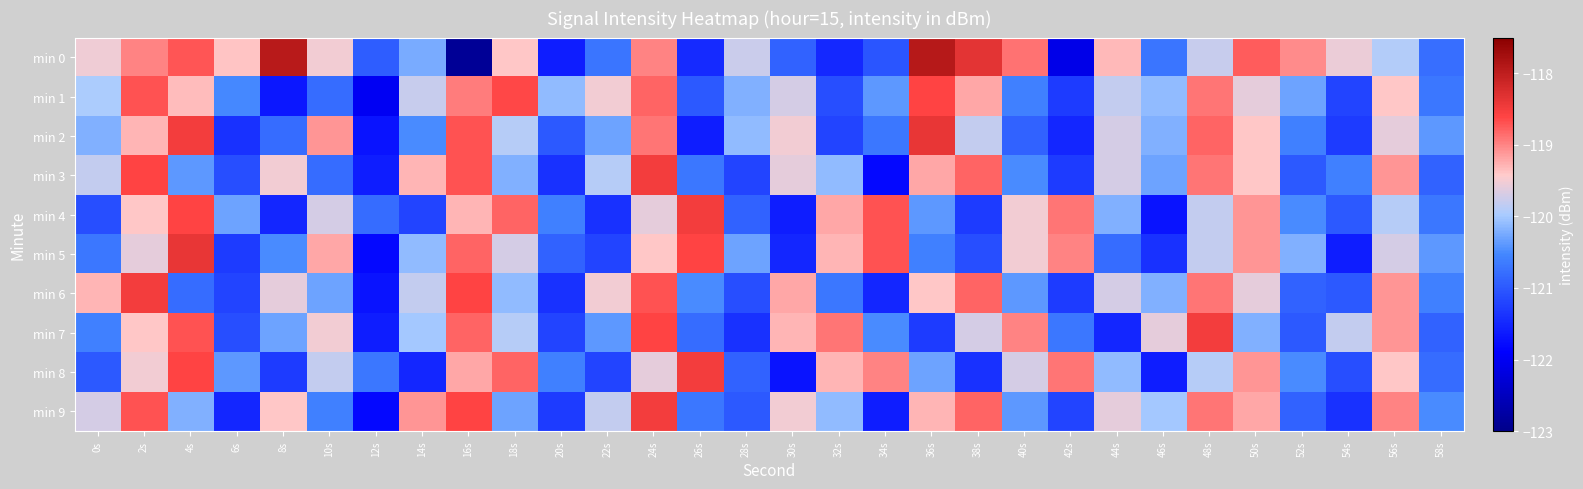

Reading left to right, what are all the values shown in this chart?

min 0: 0s=-119.5	2s=-119.0	4s=-118.7	6s=-119.4	8s=-117.9	10s=-119.5	12s=-121.0	14s=-120.2	16s=-122.9	18s=-119.4	20s=-121.6	22s=-120.7	24s=-119.0	26s=-121.5	28s=-119.8	30s=-120.9	32s=-121.5	34s=-121.0	36s=-117.9	38s=-118.4	40s=-118.9	42s=-122.1	44s=-119.3	46s=-120.7	48s=-119.8	50s=-118.8	52s=-119.0	54s=-119.6	56s=-119.9	58s=-120.8
min 1: 0s=-120.0	2s=-118.7	4s=-119.3	6s=-120.5	8s=-121.7	10s=-120.8	12s=-122.0	14s=-119.8	16s=-118.9	18s=-118.6	20s=-120.1	22s=-119.5	24s=-118.8	26s=-121.0	28s=-120.2	30s=-119.7	32s=-121.1	34s=-120.4	36s=-118.6	38s=-119.2	40s=-120.6	42s=-121.3	44s=-119.8	46s=-120.1	48s=-118.9	50s=-119.6	52s=-120.3	54s=-121.2	56s=-119.4	58s=-120.7
min 2: 0s=-120.2	2s=-119.3	4s=-118.5	6s=-121.4	8s=-120.8	10s=-119.1	12s=-121.7	14s=-120.5	16s=-118.7	18s=-119.9	20s=-121.0	22s=-120.3	24s=-118.9	26s=-121.6	28s=-120.1	30s=-119.5	32s=-121.2	34s=-120.7	36s=-118.4	38s=-119.8	40s=-120.9	42s=-121.5	44s=-119.7	46s=-120.2	48s=-118.8	50s=-119.4	52s=-120.6	54s=-121.3	56s=-119.6	58s=-120.4
min 3: 0s=-119.8	2s=-118.6	4s=-120.4	6s=-121.1	8s=-119.5	10s=-120.8	12s=-121.6	14s=-119.3	16s=-118.7	18s=-120.2	20s=-121.4	22s=-119.9	24s=-118.5	26s=-120.7	28s=-121.2	30s=-119.6	32s=-120.1	34s=-121.8	36s=-119.2	38s=-118.8	40s=-120.5	42s=-121.3	44s=-119.7	46s=-120.3	48s=-118.9	50s=-119.4	52s=-121.0	54s=-120.6	56s=-119.1	58s=-120.9
min 4: 0s=-121.1	2s=-119.4	4s=-118.6	6s=-120.3	8s=-121.5	10s=-119.7	12s=-120.8	14s=-121.2	16s=-119.3	18s=-118.8	20s=-120.6	22s=-121.4	24s=-119.6	26s=-118.5	28s=-120.9	30s=-121.6	32s=-119.2	34s=-118.7	36s=-120.4	38s=-121.3	40s=-119.5	42s=-118.9	44s=-120.2	46s=-121.7	48s=-119.8	50s=-119.1	52s=-120.5	54s=-121.0	56s=-119.9	58s=-120.7
min 5: 0s=-120.7	2s=-119.6	4s=-118.4	6s=-121.3	8s=-120.5	10s=-119.2	12s=-121.8	14s=-120.1	16s=-118.8	18s=-119.7	20s=-120.9	22s=-121.2	24s=-119.4	26s=-118.6	28s=-120.3	30s=-121.5	32s=-119.3	34s=-118.7	36s=-120.6	38s=-121.1	40s=-119.5	42s=-119.0	44s=-120.8	46s=-121.4	48s=-119.8	50s=-119.1	52s=-120.2	54s=-121.6	56s=-119.7	58s=-120.4
min 6: 0s=-119.3	2s=-118.5	4s=-120.8	6s=-121.2	8s=-119.6	10s=-120.3	12s=-121.7	14s=-119.8	16s=-118.6	18s=-120.1	20s=-121.4	22s=-119.5	24s=-118.7	26s=-120.5	28s=-121.1	30s=-119.2	32s=-120.7	34s=-121.5	36s=-119.4	38s=-118.8	40s=-120.4	42s=-121.3	44s=-119.7	46s=-120.2	48s=-118.9	50s=-119.6	52s=-120.9	54s=-121.0	56s=-119.1	58s=-120.6
min 7: 0s=-120.6	2s=-119.4	4s=-118.7	6s=-121.1	8s=-120.3	10s=-119.5	12s=-121.6	14s=-120.0	16s=-118.8	18s=-119.9	20s=-121.2	22s=-120.4	24s=-118.6	26s=-120.8	28s=-121.4	30s=-119.3	32s=-118.9	34s=-120.5	36s=-121.3	38s=-119.7	40s=-119.0	42s=-120.7	44s=-121.5	46s=-119.6	48s=-118.5	50s=-120.2	52s=-121.0	54s=-119.8	56s=-119.1	58s=-120.9
min 8: 0s=-121.0	2s=-119.5	4s=-118.6	6s=-120.4	8s=-121.3	10s=-119.8	12s=-120.7	14s=-121.5	16s=-119.2	18s=-118.8	20s=-120.6	22s=-121.2	24s=-119.6	26s=-118.5	28s=-120.9	30s=-121.7	32s=-119.3	34s=-119.0	36s=-120.3	38s=-121.4	40s=-119.7	42s=-118.9	44s=-120.1	46s=-121.6	48s=-119.9	50s=-119.1	52s=-120.5	54s=-121.1	56s=-119.4	58s=-120.8
min 9: 0s=-119.7	2s=-118.7	4s=-120.2	6s=-121.5	8s=-119.4	10s=-120.6	12s=-121.8	14s=-119.1	16s=-118.6	18s=-120.3	20s=-121.3	22s=-119.8	24s=-118.5	26s=-120.7	28s=-121.0	30s=-119.5	32s=-120.1	34s=-121.6	36s=-119.3	38s=-118.8	40s=-120.4	42s=-121.2	44s=-119.6	46s=-120.0	48s=-118.9	50s=-119.2	52s=-120.9	54s=-121.4	56s=-119.0	58s=-120.5